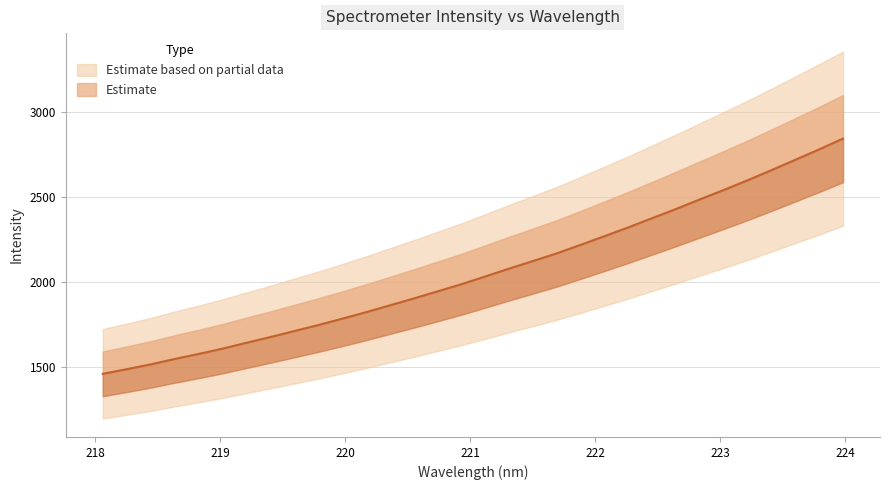

What is the value of the 17th point from the left?

2032.4